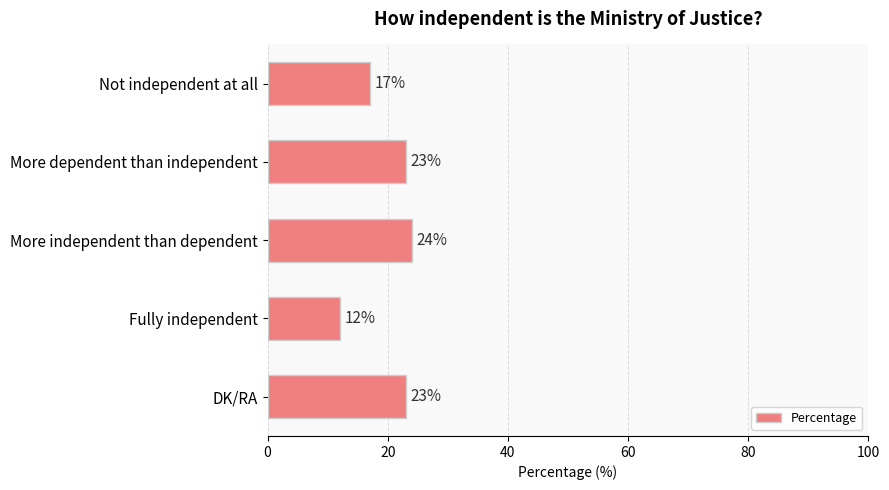

Which category has the lowest value across all series?

Fully independent